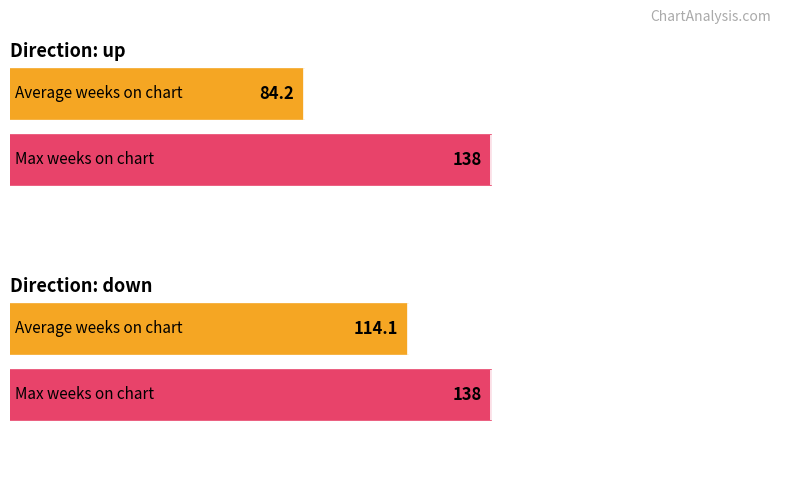

The Average Peak Position series shows 9.1 at 0. True or false?

False